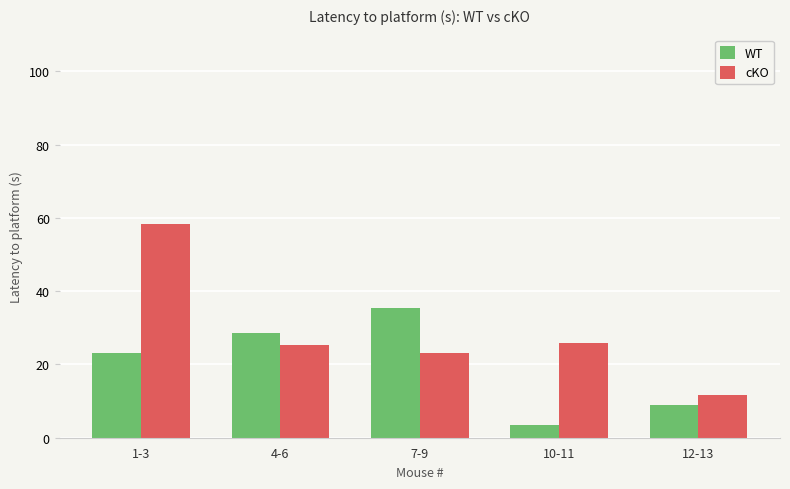

Reading right to left, what are all the values shown in this chart?

WT: 12-13=8.8	10-11=3.4	7-9=35.4	4-6=28.5	1-3=23.2
cKO: 12-13=11.7	10-11=25.8	7-9=23.0	4-6=25.3	1-3=58.3